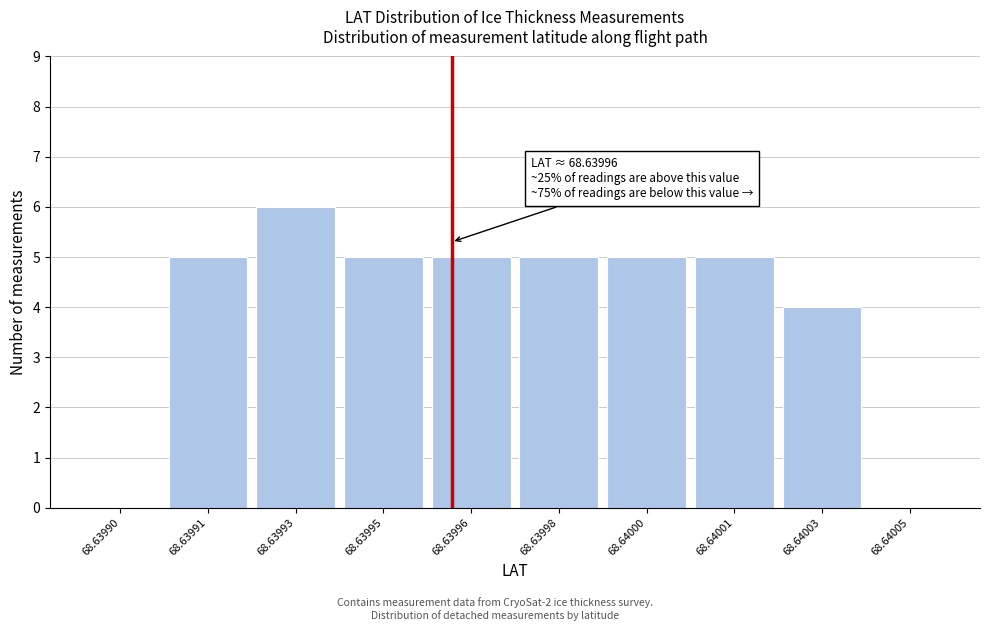

Reading left to right, what are all the values shown in this chart?

68.63990=0	68.63991=5	68.63993=6	68.63995=5	68.63996=5	68.63998=5	68.64000=5	68.64001=5	68.64003=4	68.64005=0